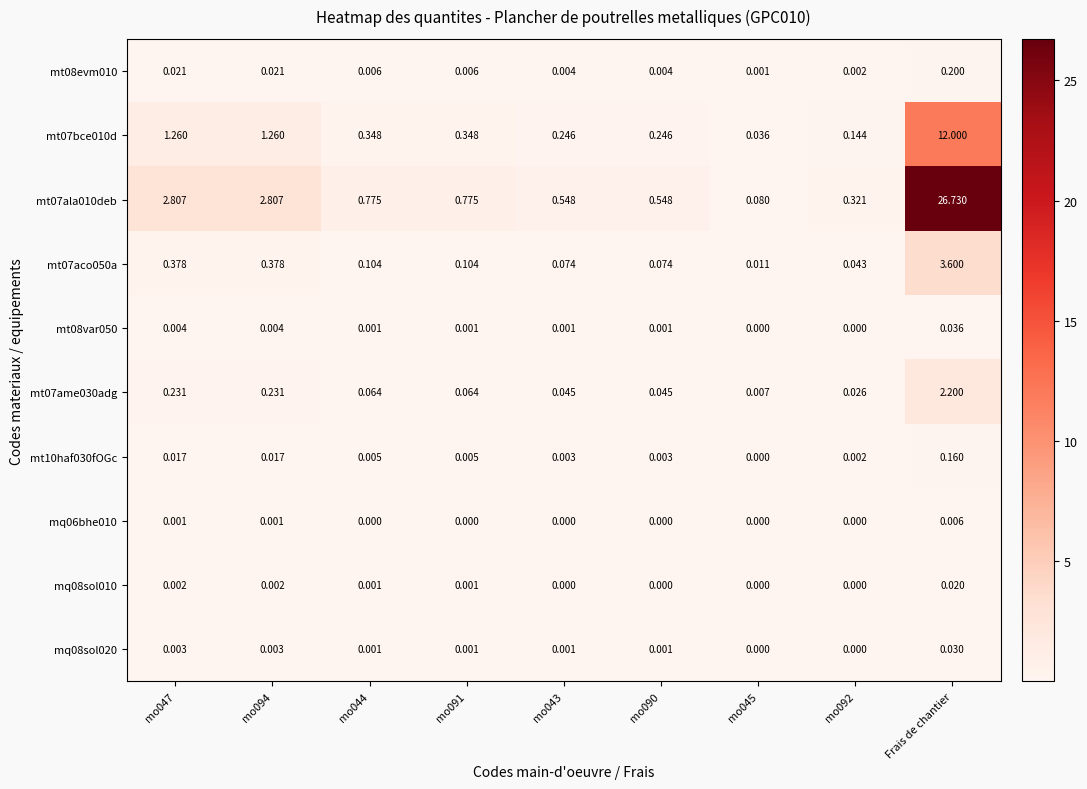

Which category has the highest value in the mq08sol020 series?

Frais de chantier